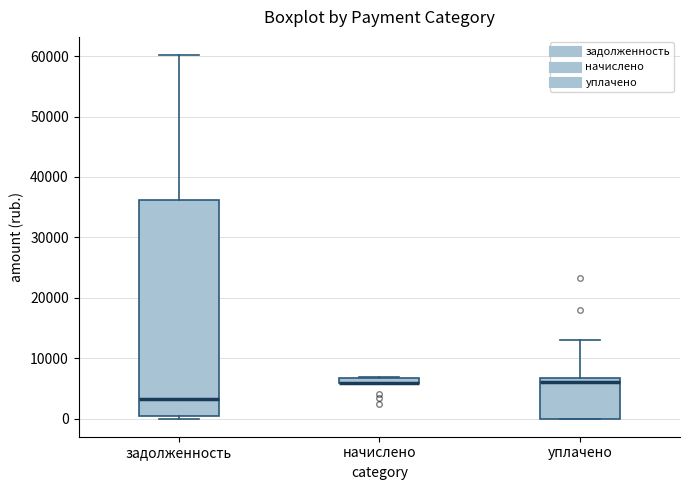

Where does the upper whisker of the box for задолженность end on the y-axis? The values are not printed on the chart, so give them approximately, as read against the axis.

60000